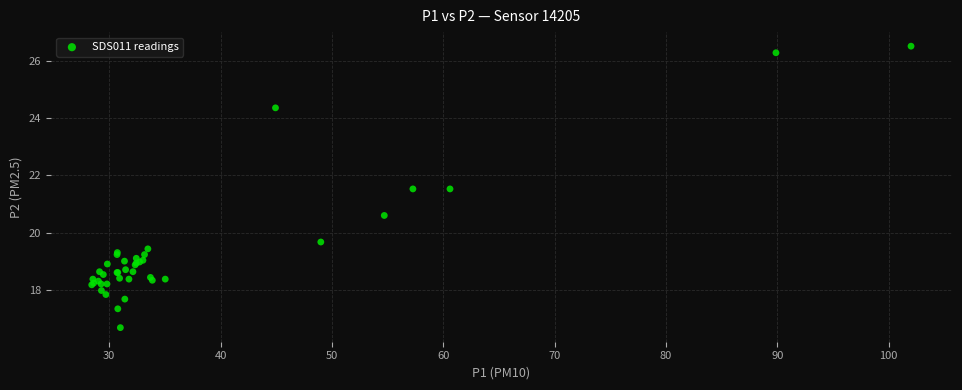

What Y value in the scatter plot is closest to 21?

20.6